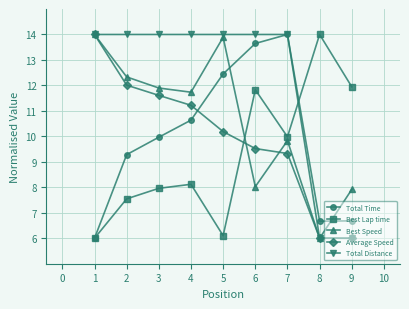

Between 10 and 2, which is larger?

2